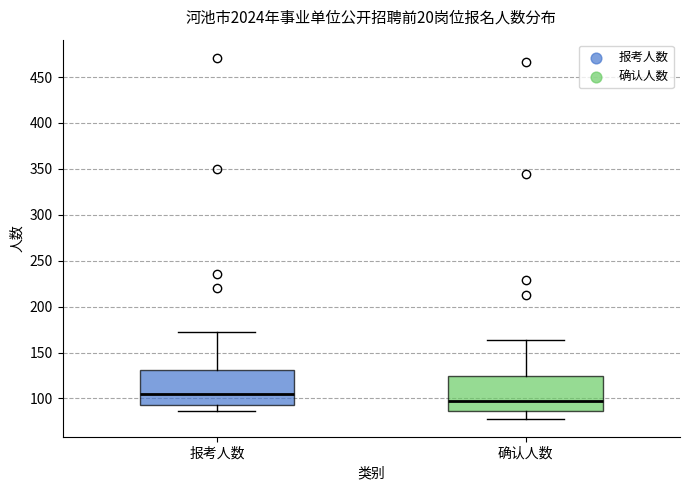

Reading left to right, read every box against the y-axis: the position of its median line, the range the box covers, and the ends of its whiskers. The values are not printed on the chart, so give them approximately, as read against the axis.

报考人数: median 105, box 95 to 130, whiskers 85 to 170
确认人数: median 95, box 85 to 125, whiskers 80 to 165